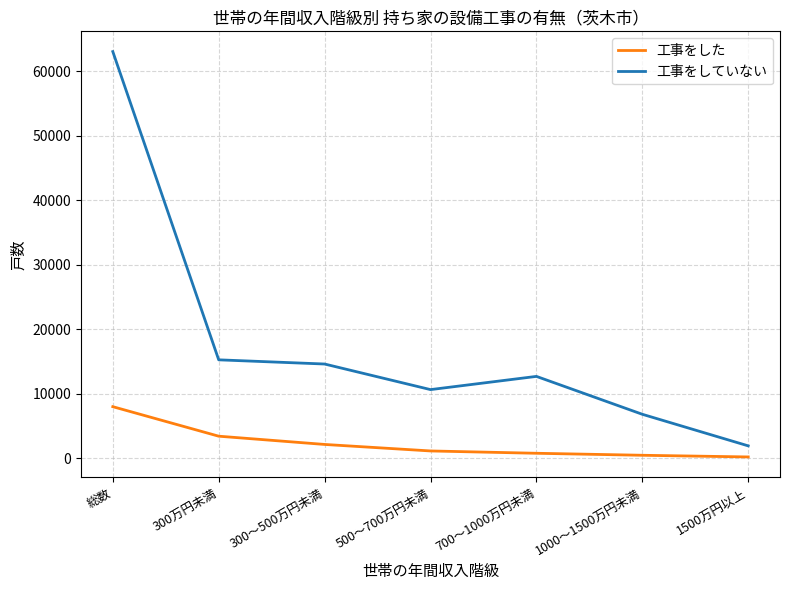

At which label is 工事をした closest to 4070?

300万円未満